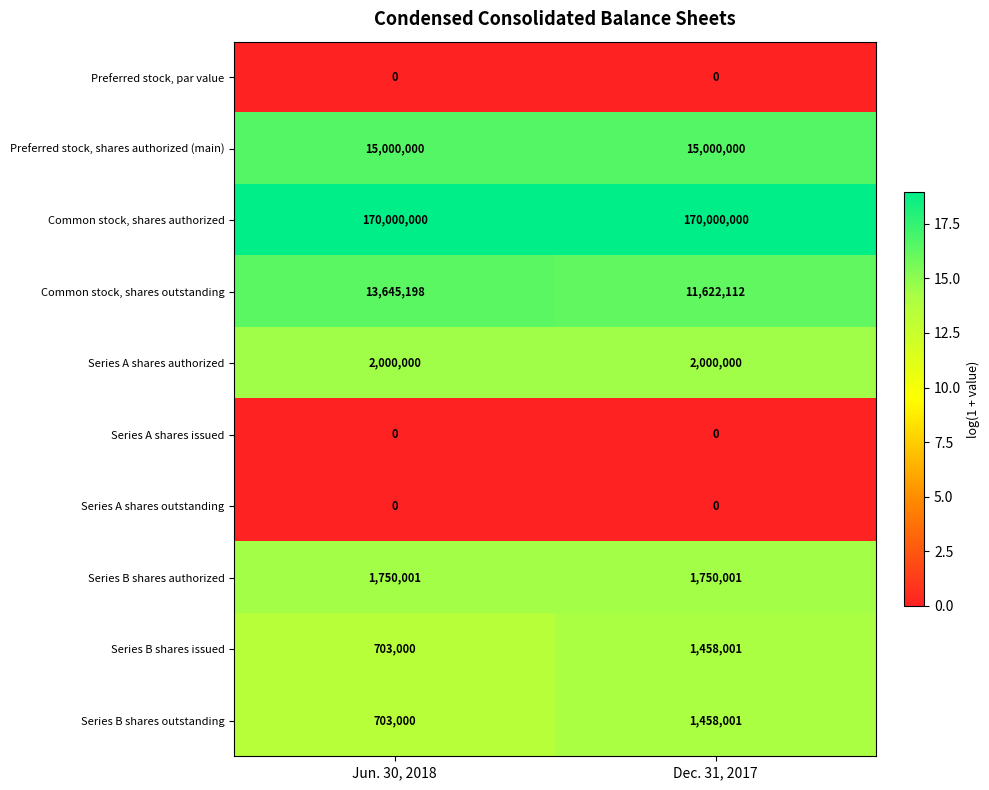

The value of Series B shares issued at Jun. 30, 2018 is 985604. True or false?

False